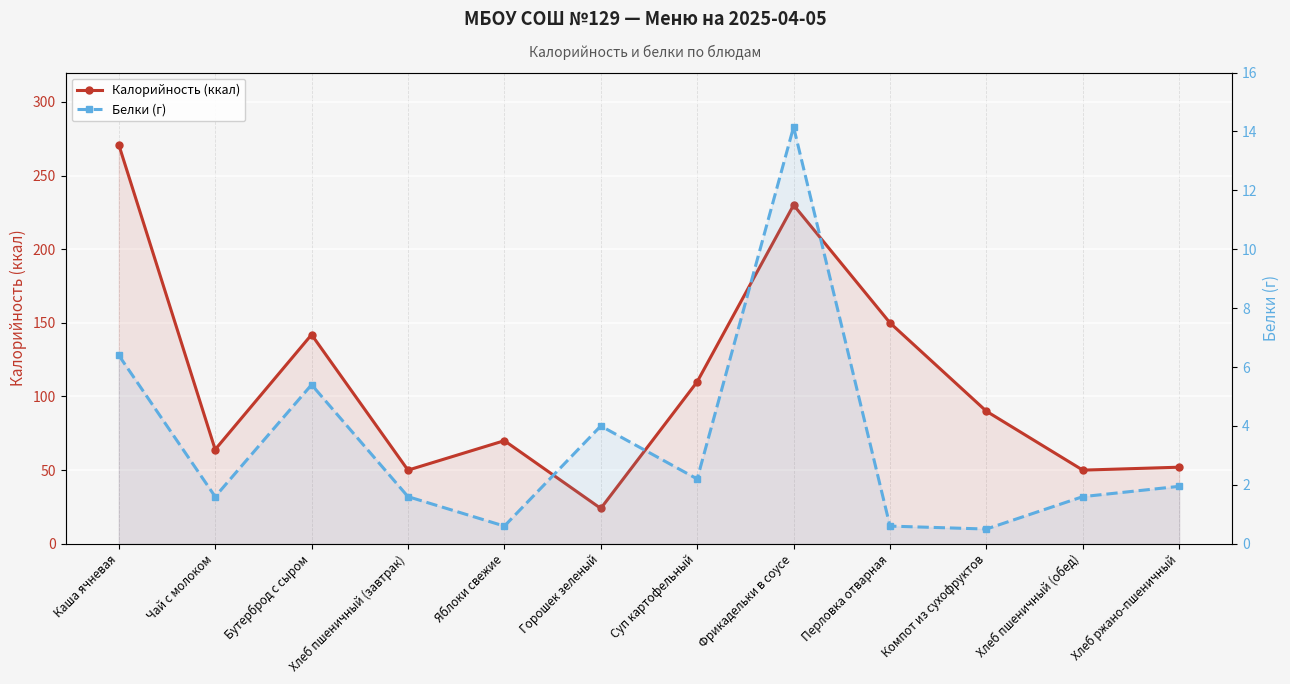

What is the sum of the Белки (г) values at Горошек зеленый and Фрикадельки в соусе?

18.1